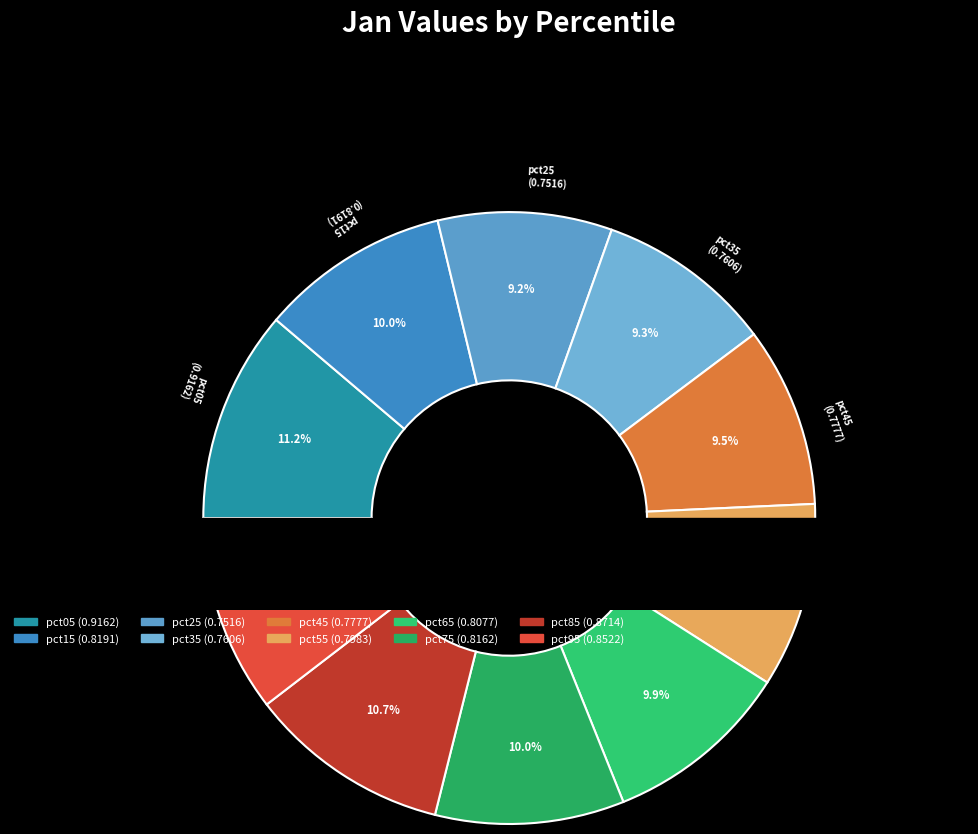

Is there a majority slice in this chart?

No